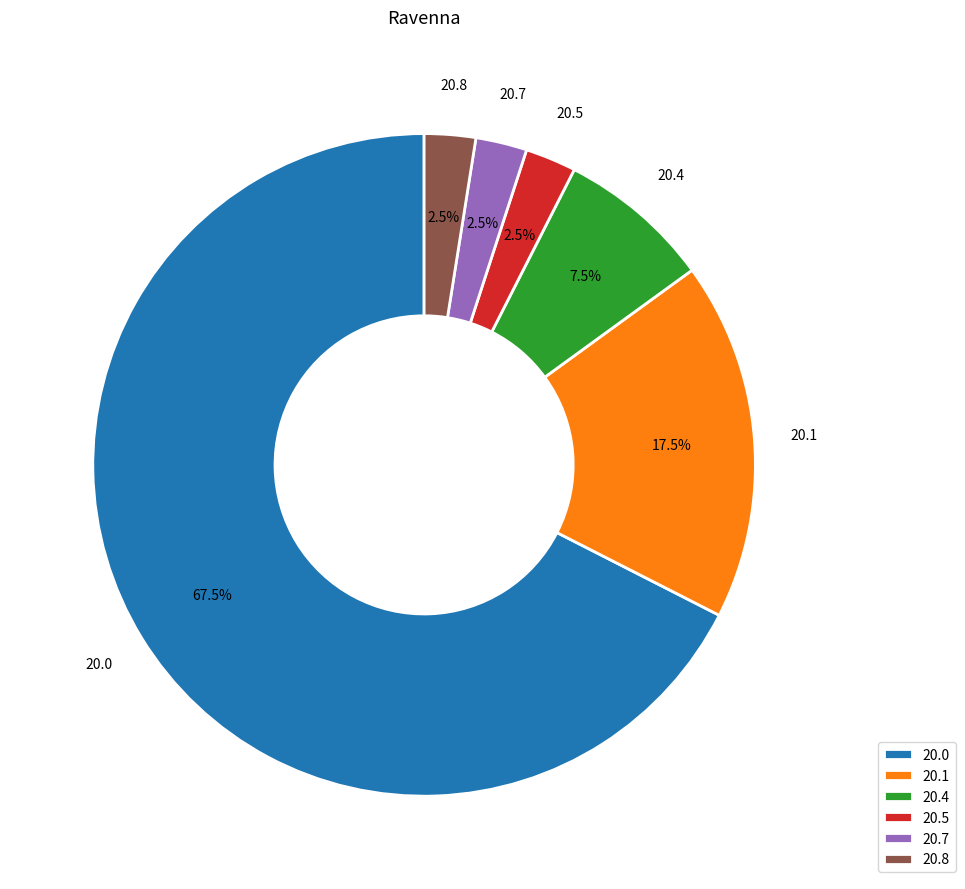

How much of the chart is everything except 20.0?

32.5%